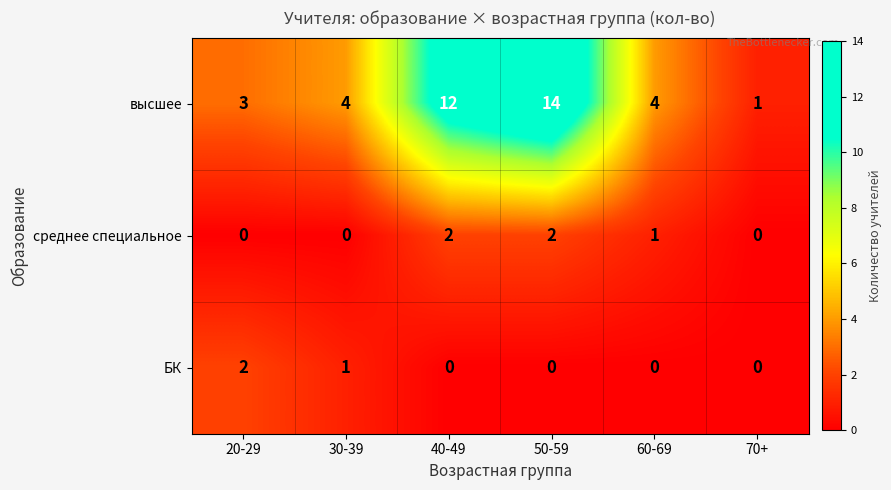

Is the value of высшее at 70+ greater than the value of среднее специальное at 70+?

Yes